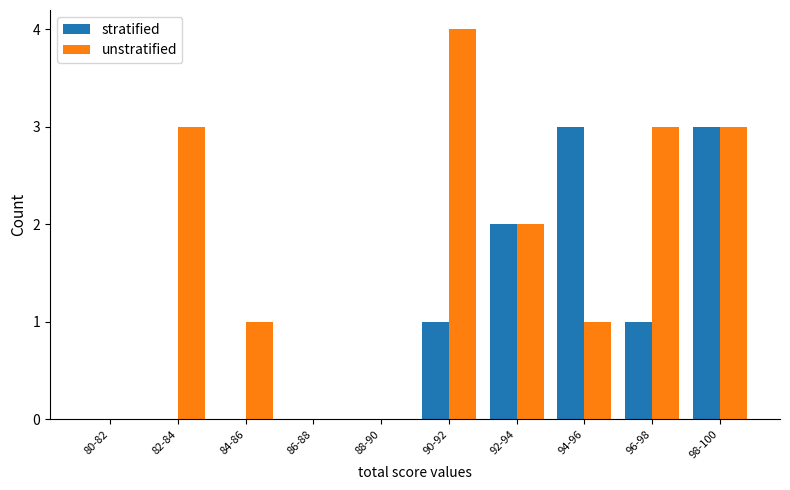

What is the sum of the stratified values at 96-98 and 92-94?

3